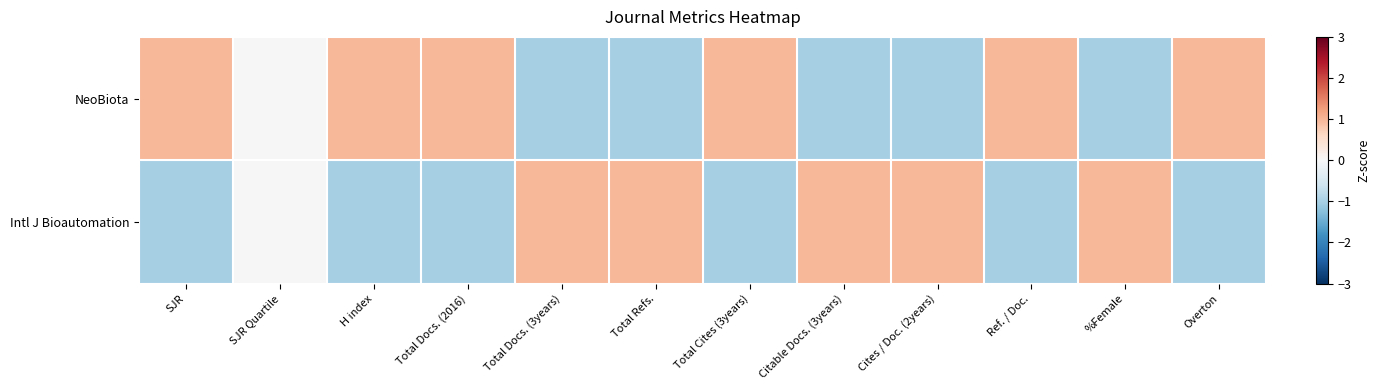

Reading left to right, list all the values displayed in this chart.

NeoBiota: SJR=1	SJR Quartile=0	H index=1	Total Docs. (2016)=1	Total Docs. (3years)=-1	Total Refs.=-1	Total Cites (3years)=1	Citable Docs. (3years)=-1	Cites / Doc. (2years)=-1	Ref. / Doc.=1	%Female=-1	Overton=1
Intl J Bioautomation: SJR=-1	SJR Quartile=0	H index=-1	Total Docs. (2016)=-1	Total Docs. (3years)=1	Total Refs.=1	Total Cites (3years)=-1	Citable Docs. (3years)=1	Cites / Doc. (2years)=1	Ref. / Doc.=-1	%Female=1	Overton=-1